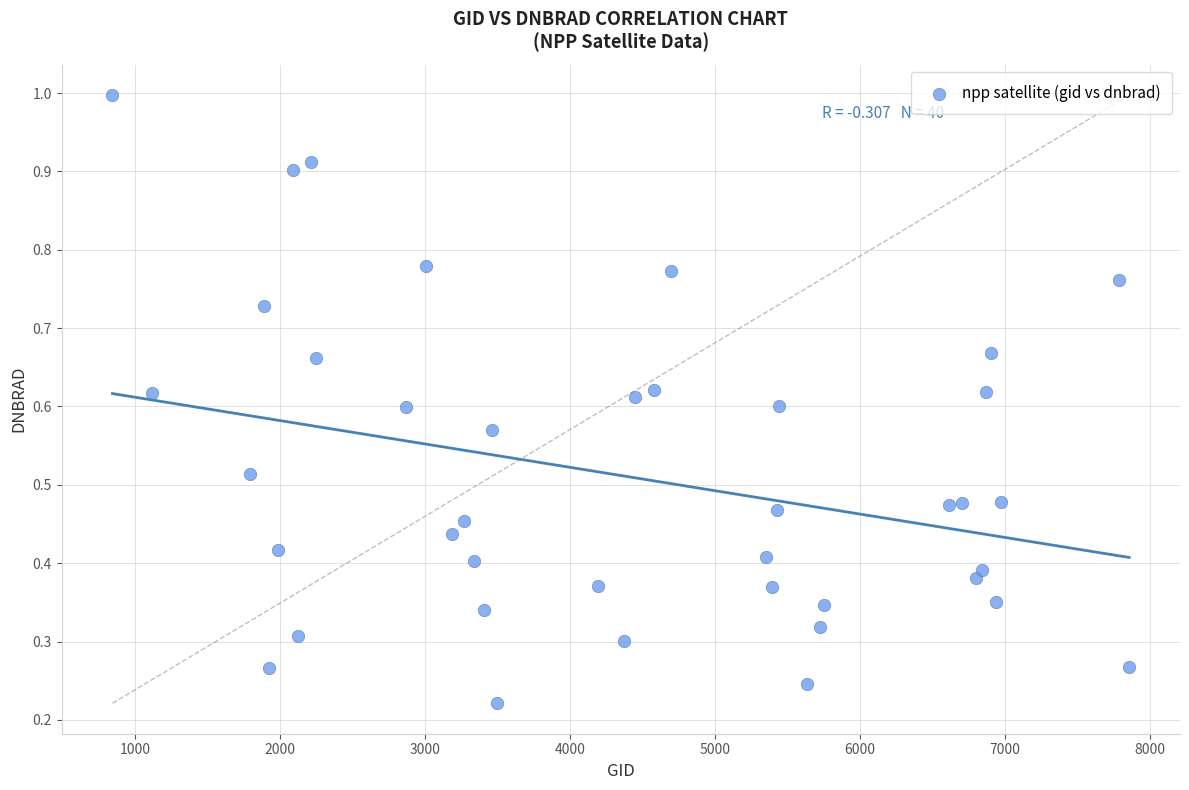

What is the range of X values (max minus min)?

7011.0